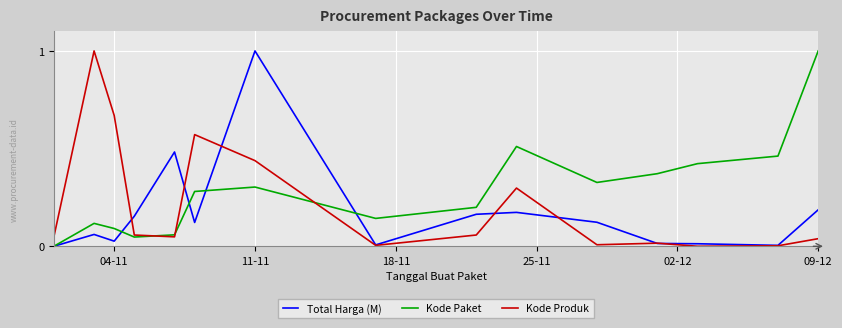

What is the greatest value displayed?

1.0